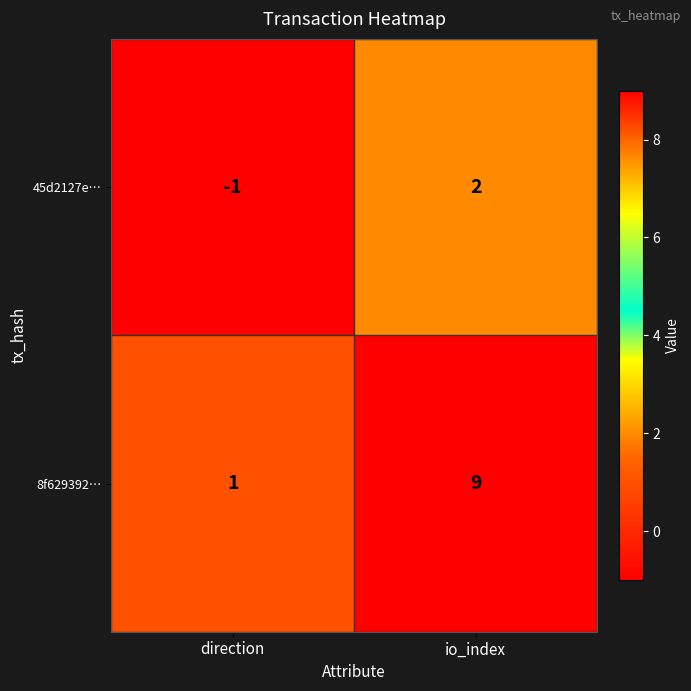

Reading right to left, list all the values displayed in this chart.

45d2127e…: io_index=2	direction=-1
8f629392…: io_index=9	direction=1